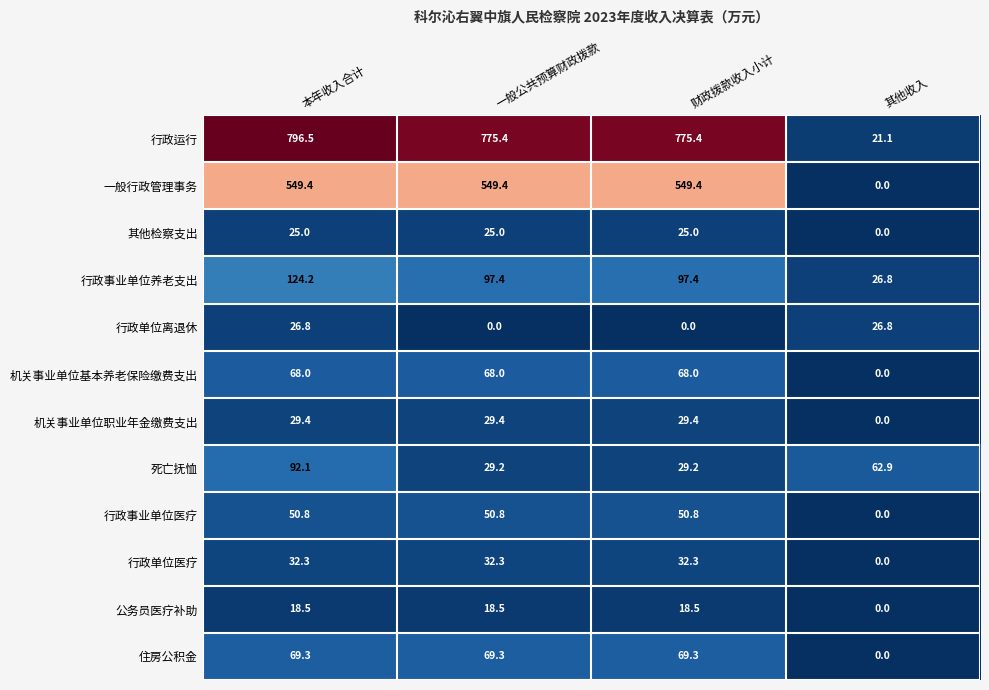

How many data points does each series have?

4